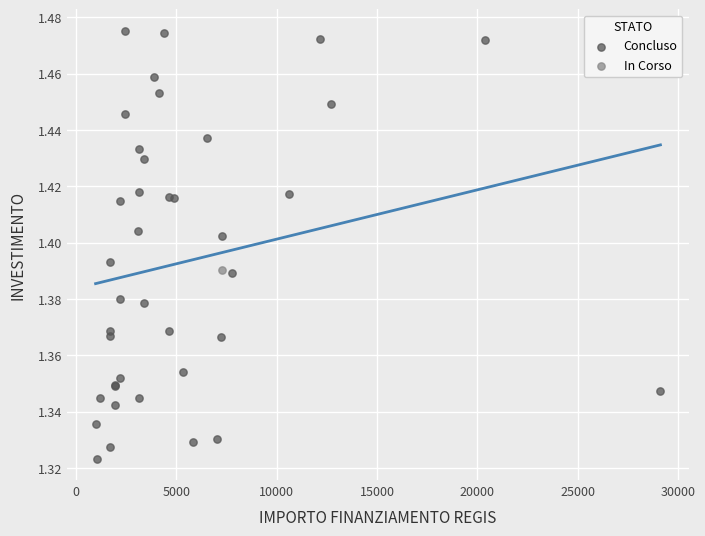

What are all the series names shown in the legend?

Concluso, In Corso